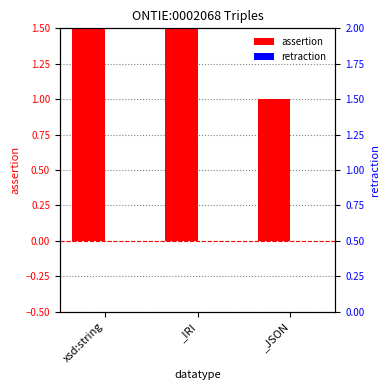

What is the total value across all series at _JSON?

1